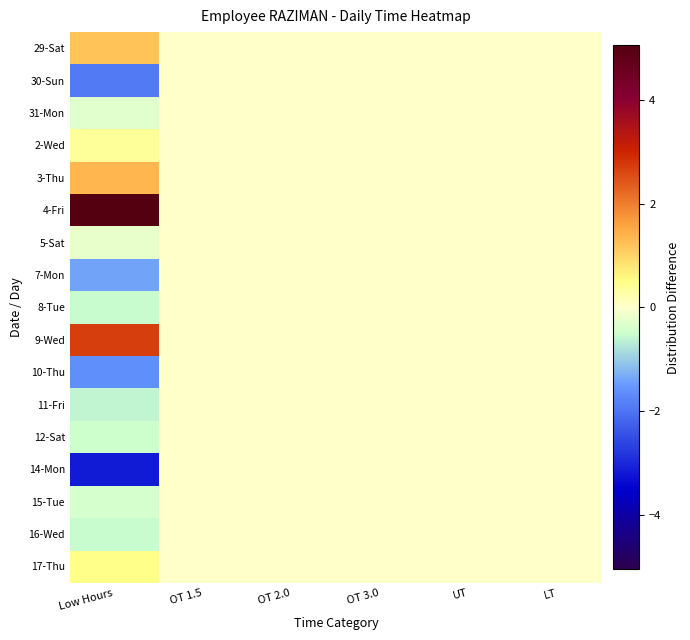

Reading left to right, extract all data points from this chart.

29-Sat: Low Hours=1.2	OT 1.5=0.0	OT 2.0=0.0	OT 3.0=0.0	UT=0.0	LT=0.0
30-Sun: Low Hours=-1.9	OT 1.5=0.0	OT 2.0=0.0	OT 3.0=0.0	UT=0.0	LT=0.0
31-Mon: Low Hours=-0.3	OT 1.5=0.0	OT 2.0=0.0	OT 3.0=0.0	UT=0.0	LT=0.0
2-Wed: Low Hours=0.4	OT 1.5=0.0	OT 2.0=0.0	OT 3.0=0.0	UT=0.0	LT=0.0
3-Thu: Low Hours=1.4	OT 1.5=0.0	OT 2.0=0.0	OT 3.0=0.0	UT=0.0	LT=0.0
4-Fri: Low Hours=5.1	OT 1.5=0.0	OT 2.0=0.0	OT 3.0=0.0	UT=0.0	LT=0.0
5-Sat: Low Hours=-0.2	OT 1.5=0.0	OT 2.0=0.0	OT 3.0=0.0	UT=0.0	LT=0.0
7-Mon: Low Hours=-1.4	OT 1.5=0.0	OT 2.0=0.0	OT 3.0=0.0	UT=0.0	LT=0.0
8-Tue: Low Hours=-0.5	OT 1.5=0.0	OT 2.0=0.0	OT 3.0=0.0	UT=0.0	LT=0.0
9-Wed: Low Hours=2.7	OT 1.5=0.0	OT 2.0=0.0	OT 3.0=0.0	UT=0.0	LT=0.0
10-Thu: Low Hours=-1.6	OT 1.5=0.0	OT 2.0=0.0	OT 3.0=0.0	UT=0.0	LT=0.0
11-Fri: Low Hours=-0.6	OT 1.5=0.0	OT 2.0=0.0	OT 3.0=0.0	UT=0.0	LT=0.0
12-Sat: Low Hours=-0.5	OT 1.5=0.0	OT 2.0=0.0	OT 3.0=0.0	UT=0.0	LT=0.0
14-Mon: Low Hours=-3.2	OT 1.5=0.0	OT 2.0=0.0	OT 3.0=0.0	UT=0.0	LT=0.0
15-Tue: Low Hours=-0.4	OT 1.5=0.0	OT 2.0=0.0	OT 3.0=0.0	UT=0.0	LT=0.0
16-Wed: Low Hours=-0.5	OT 1.5=0.0	OT 2.0=0.0	OT 3.0=0.0	UT=0.0	LT=0.0
17-Thu: Low Hours=0.5	OT 1.5=0.0	OT 2.0=0.0	OT 3.0=0.0	UT=0.0	LT=0.0